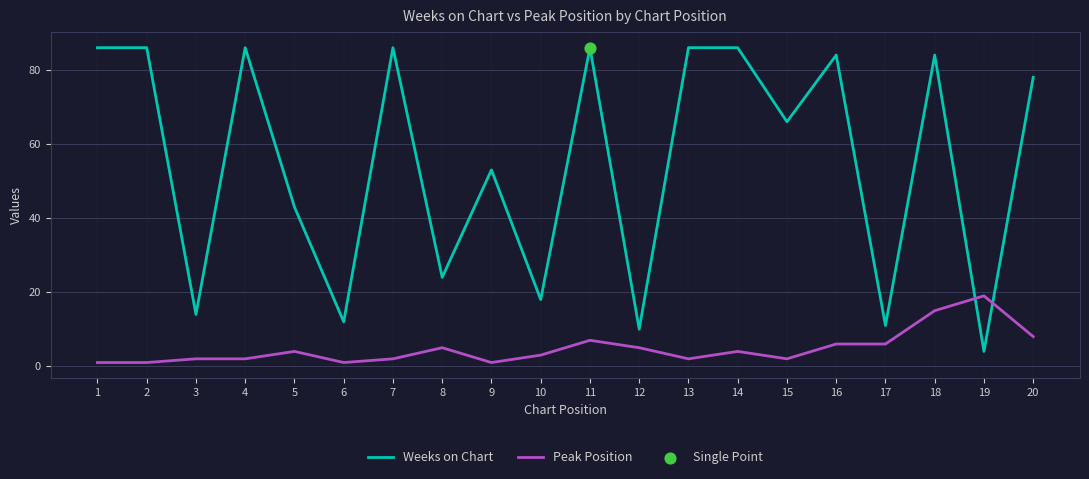

At which category is the sum across all series the highest?

18